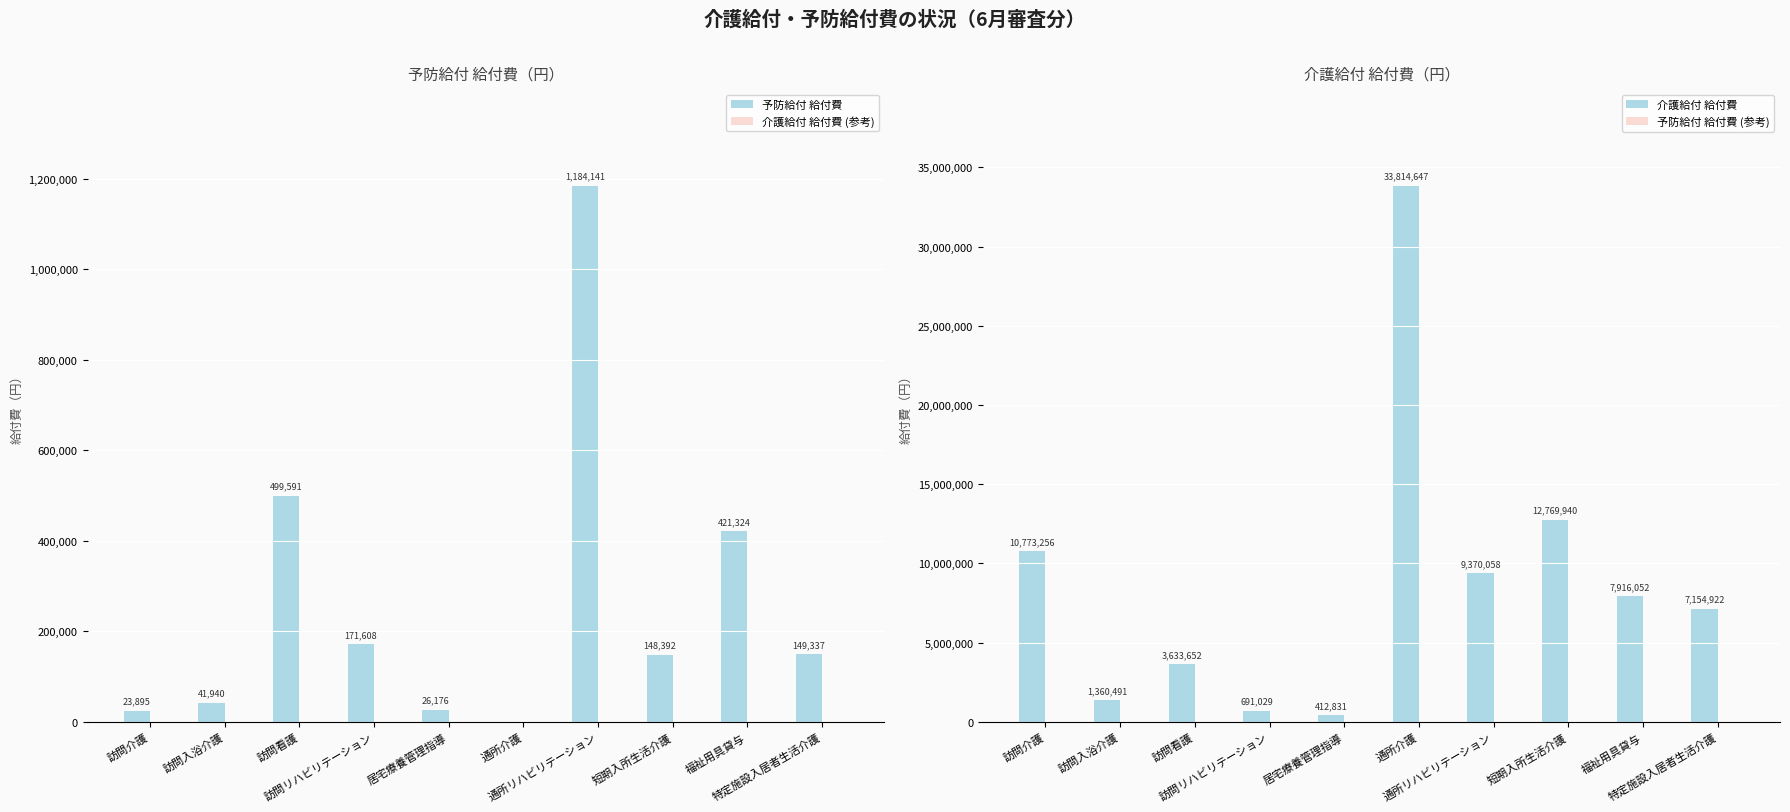

What is the maximum value shown in the chart?

33814647